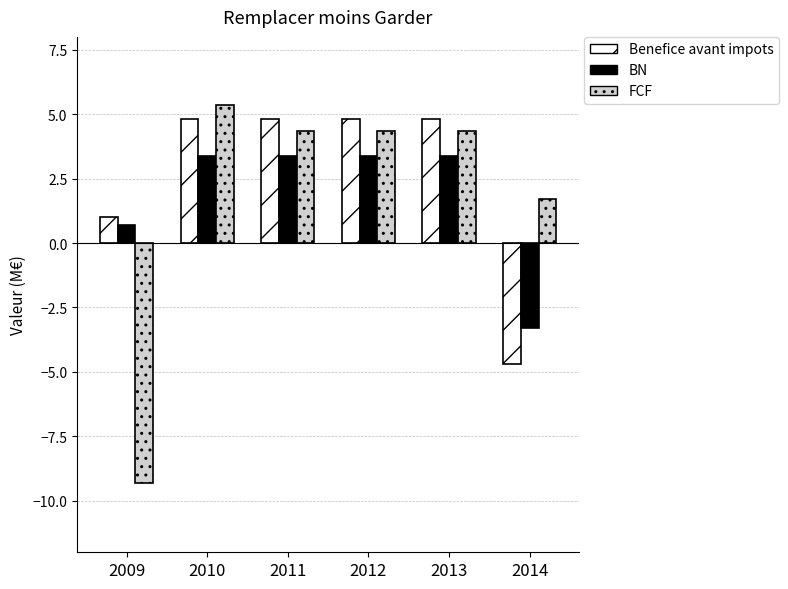

What are all the series names shown in the legend?

Benefice avant impots, BN, FCF